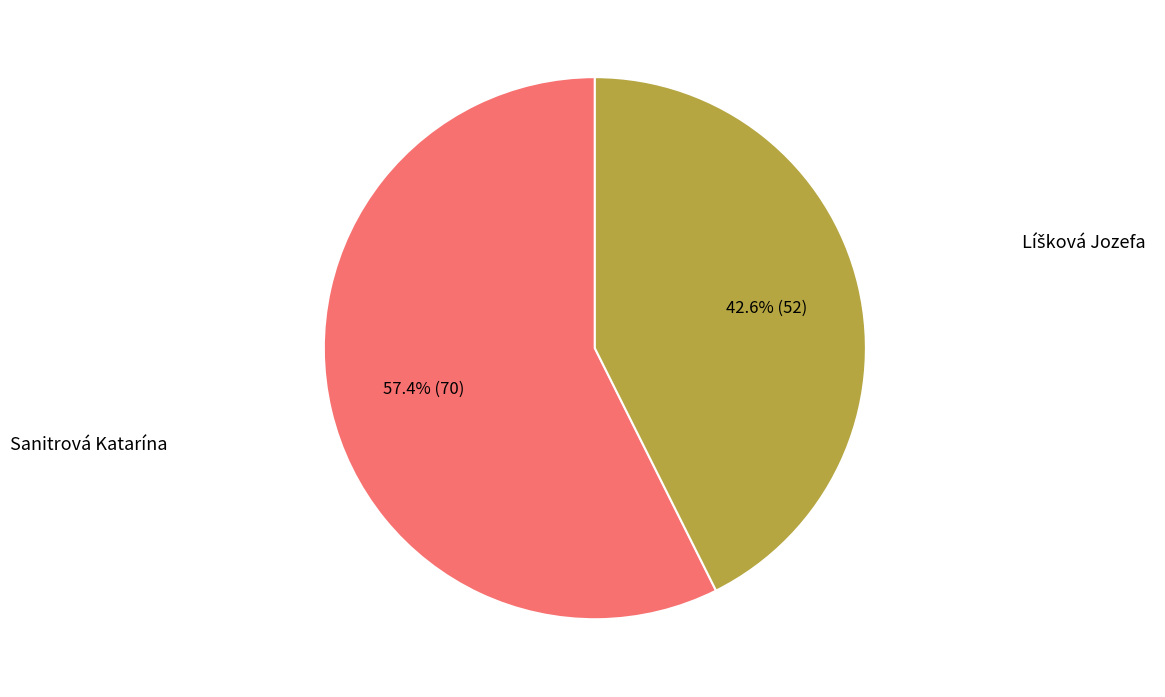

Is there a majority slice in this chart?

Yes